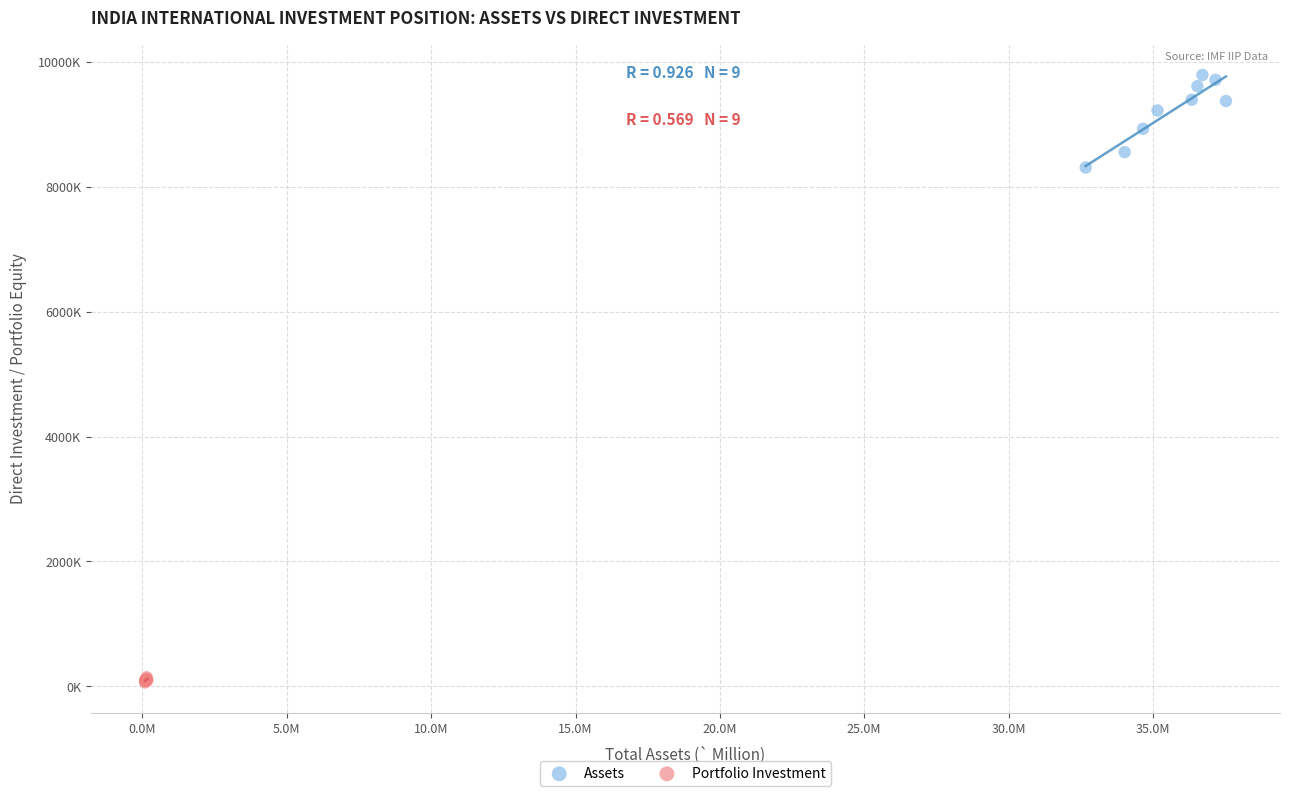

What are all the series names shown in the legend?

Assets, Portfolio Investment